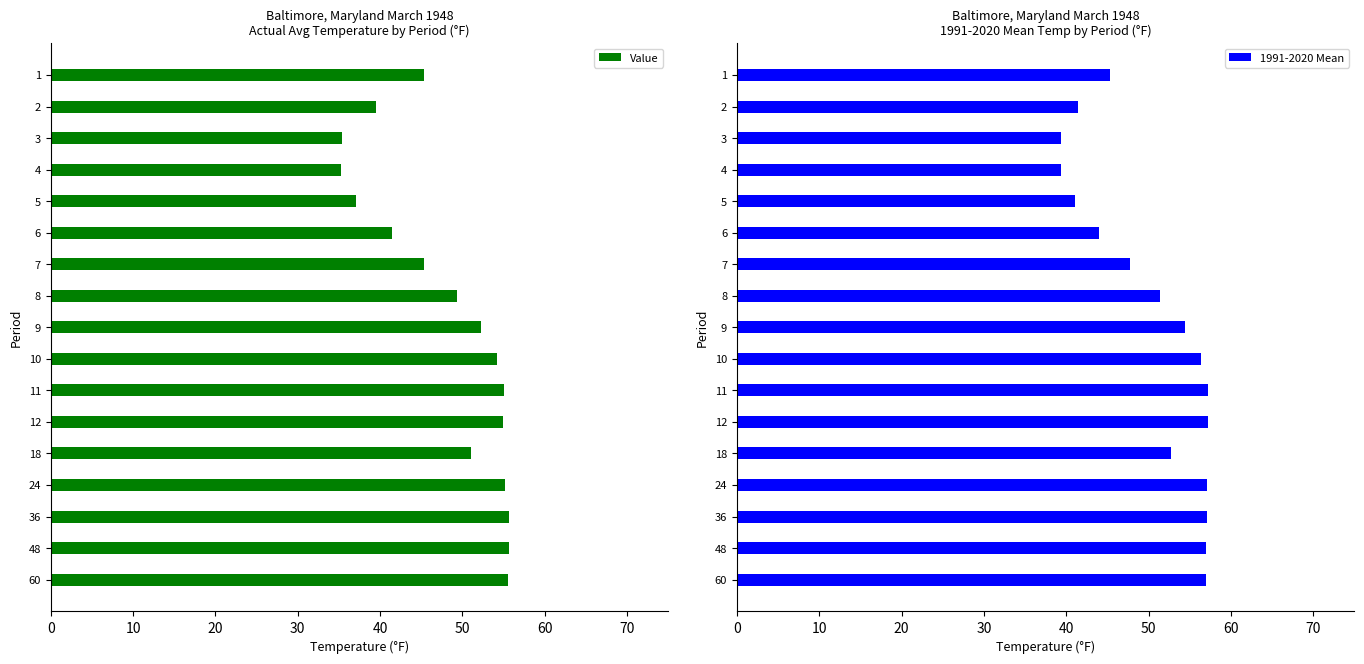

What is the difference between the Value values at 5 and 2?

2.4